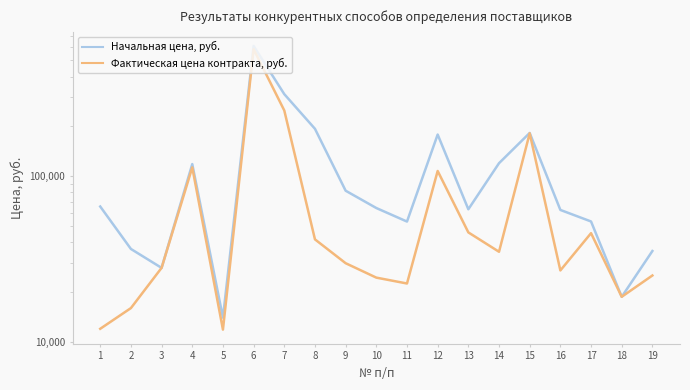

How many lines are shown in the chart?

2